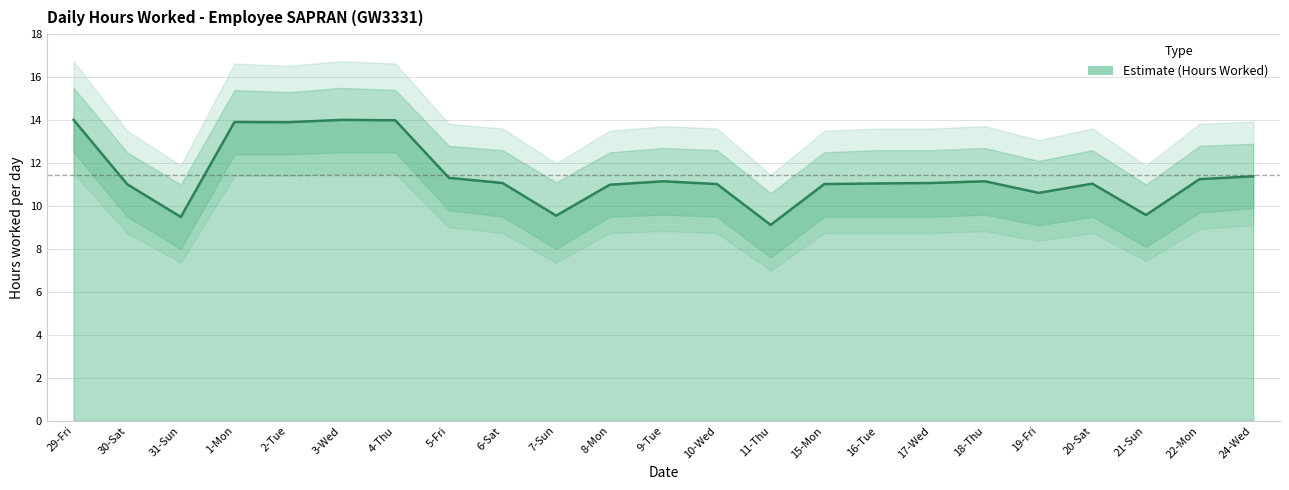

What is the value of the Lower Estimate point at the 19th from the left?

9.1